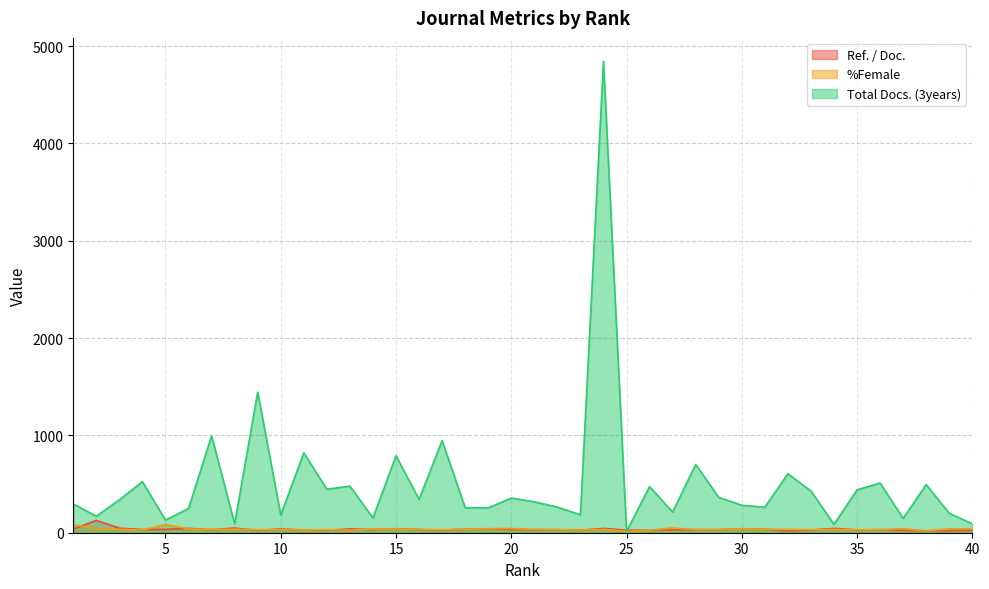

How many interior local peaks does the Total Docs. (3years) series have?

14